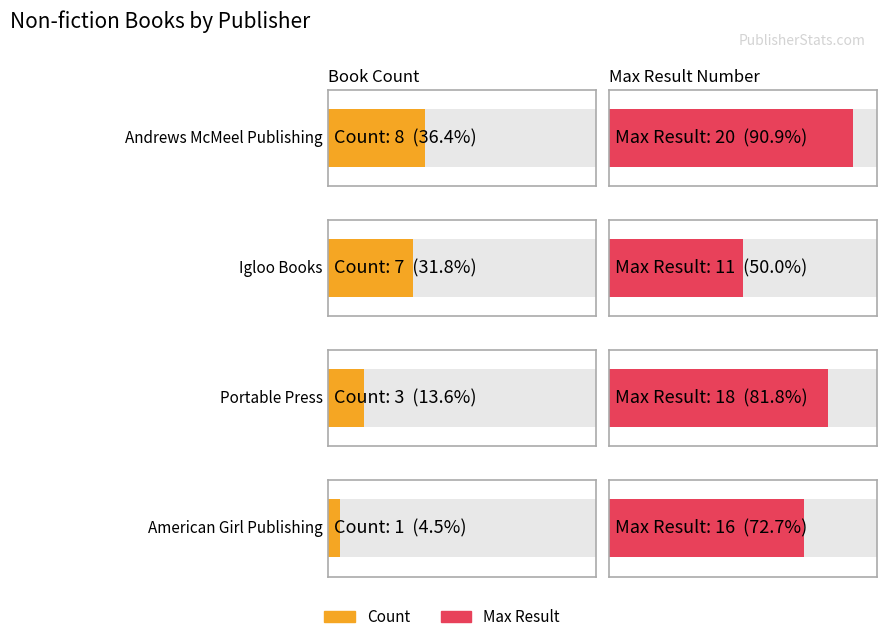

Is it true that Max Result equals 18 at 1?

False